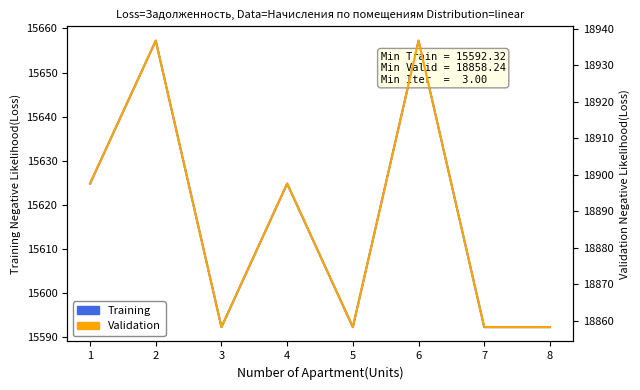

In Validation, how many points are higher than both neighbors (excluding endpoints)?

3